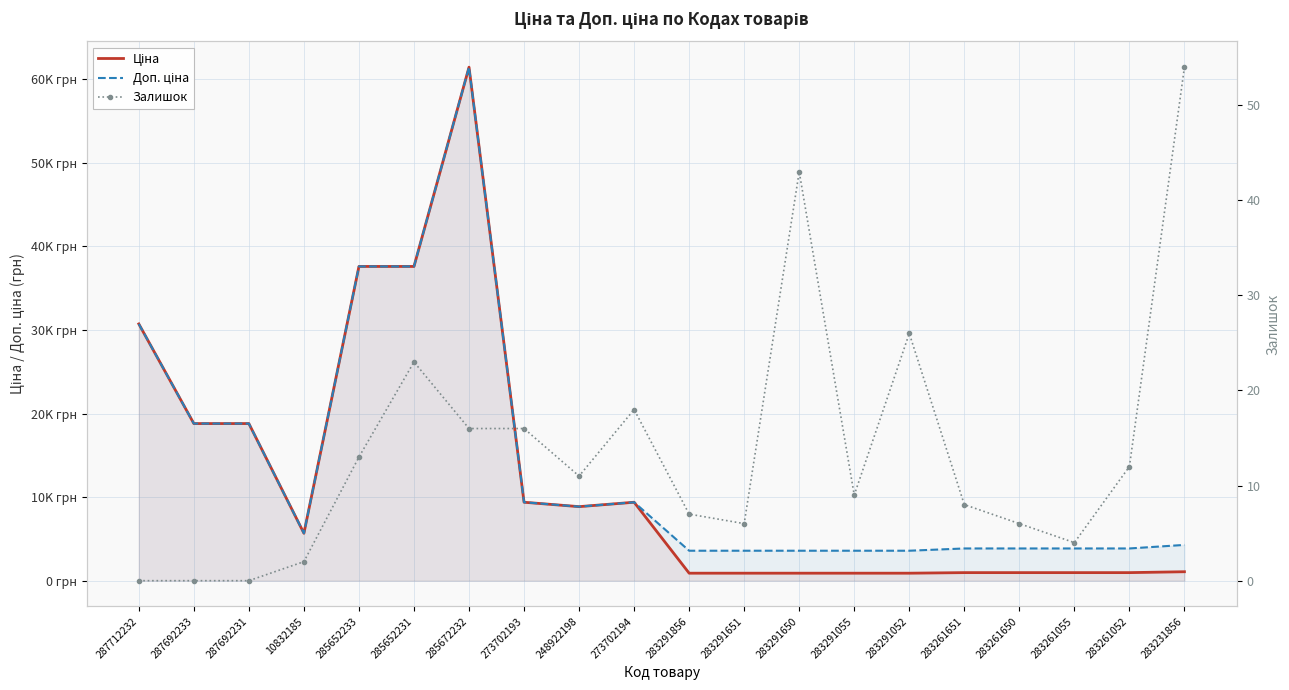

At how many categories does at least one series exceed 53922?

1